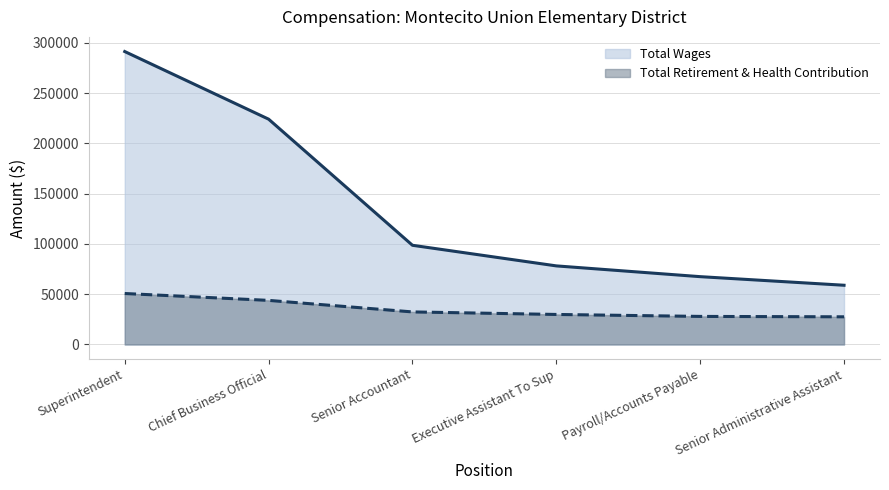

Rank the series at Superintendent from lowest to highest value.

Total Retirement & Health Contribution, Total Wages